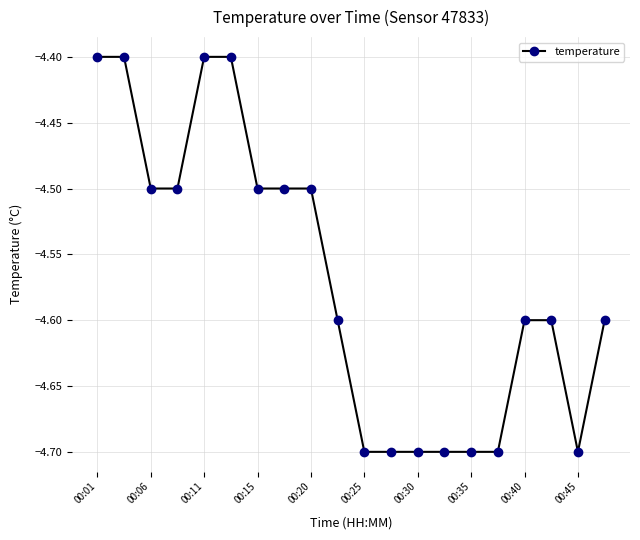

Reading right to left, list all the values displayed in this chart.

-4.6	-4.7	-4.6	-4.6	-4.7	-4.7	-4.7	-4.7	-4.7	-4.7	-4.6	-4.5	-4.5	-4.5	-4.4	-4.4	-4.5	-4.5	-4.4	-4.4